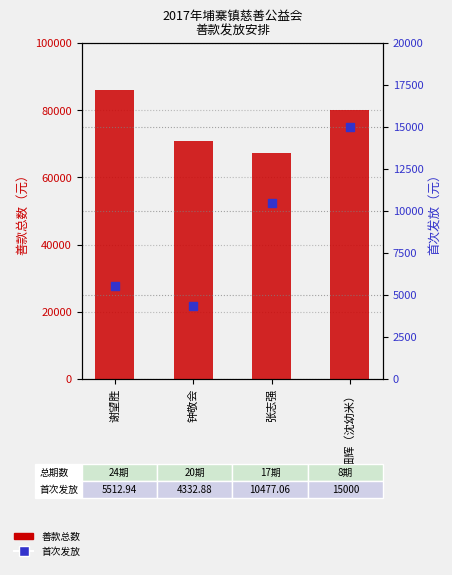

At how many categories does at least one series exceed 32668?

4